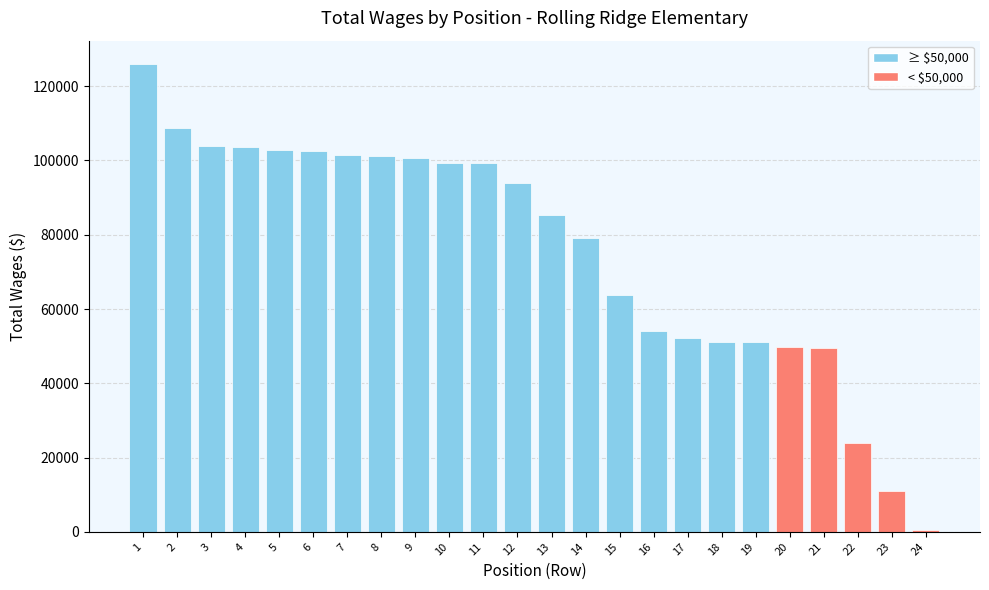

How many categories are shown in the chart?

24